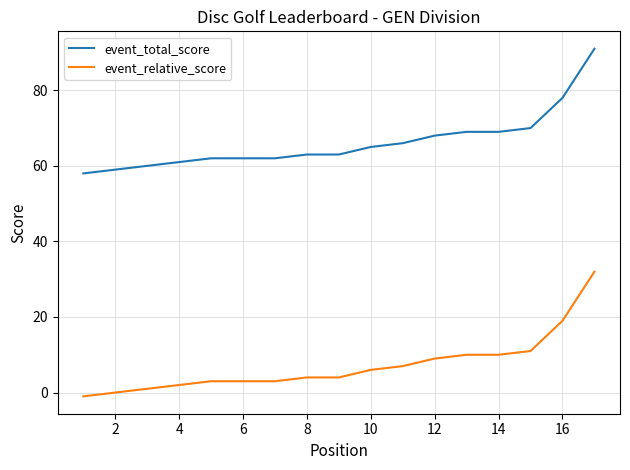

What is the smallest value displayed?

-1